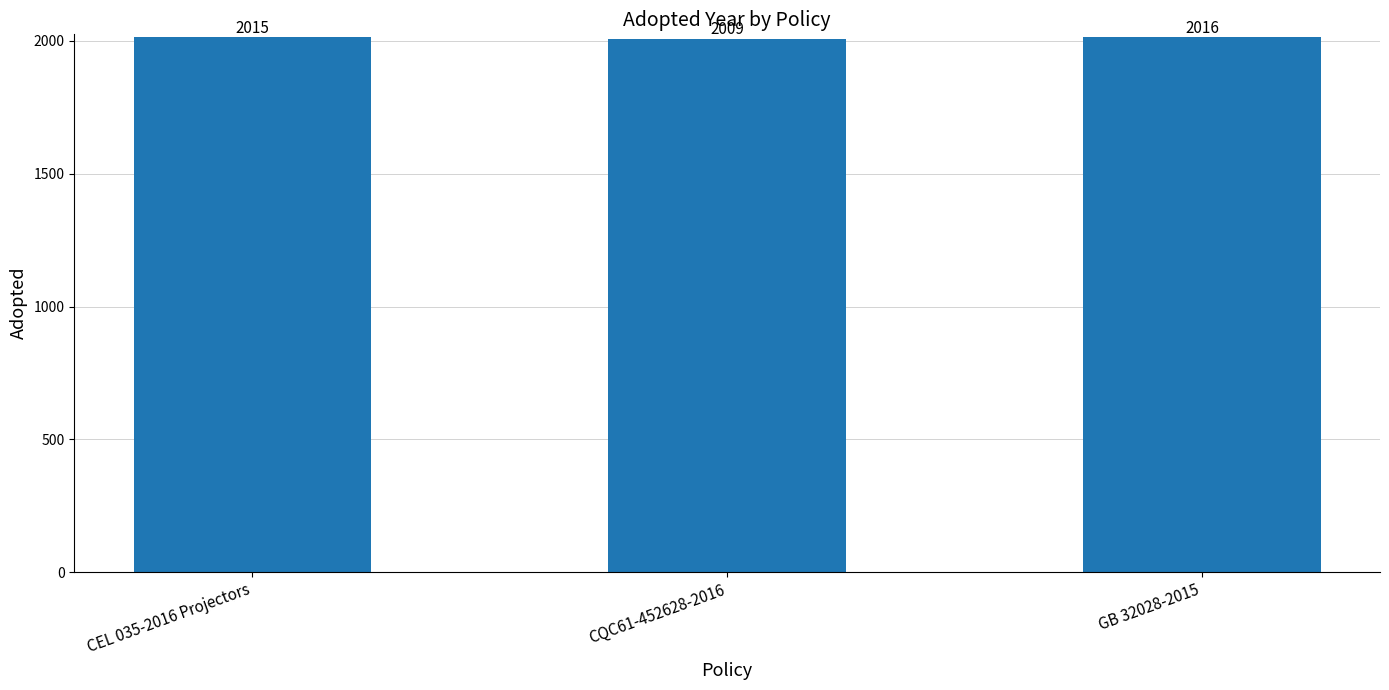

Does the chart contain stacked bars?

No